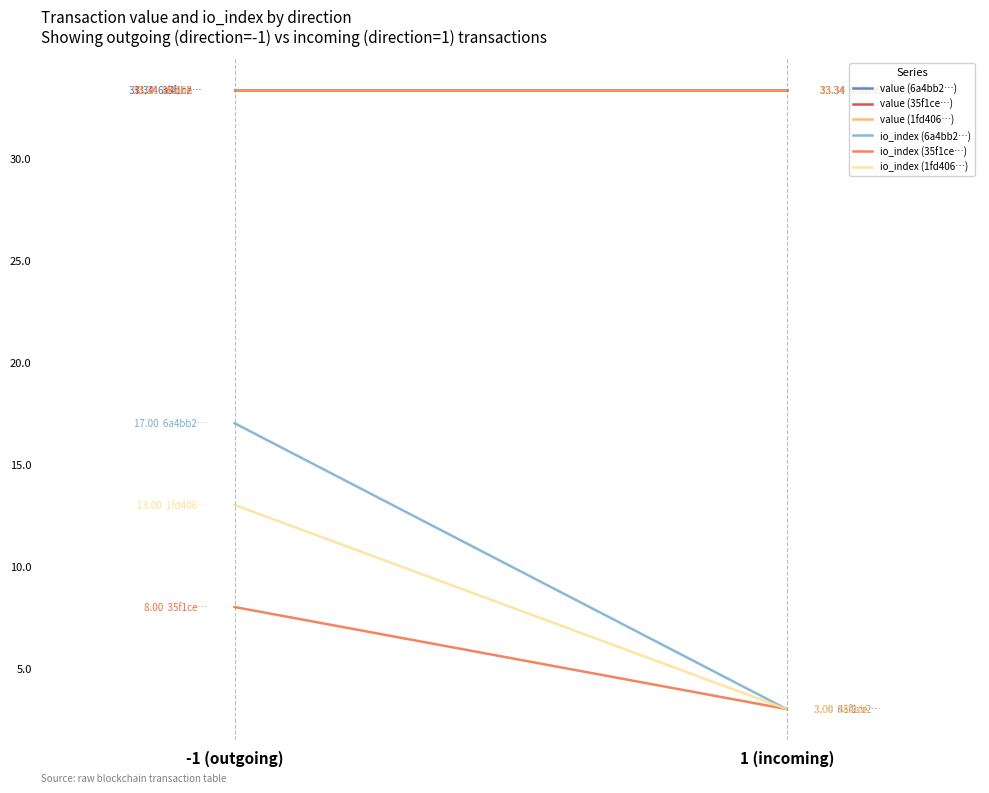

What is the label of the 1st point from the left?

-1 (outgoing)